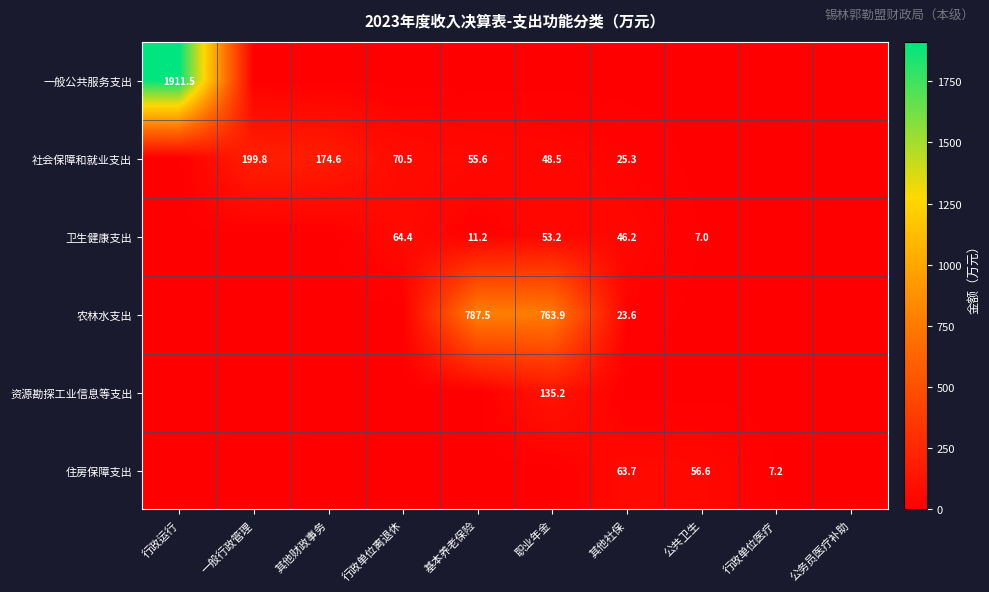

Which category has the lowest value across all series?

一般行政管理